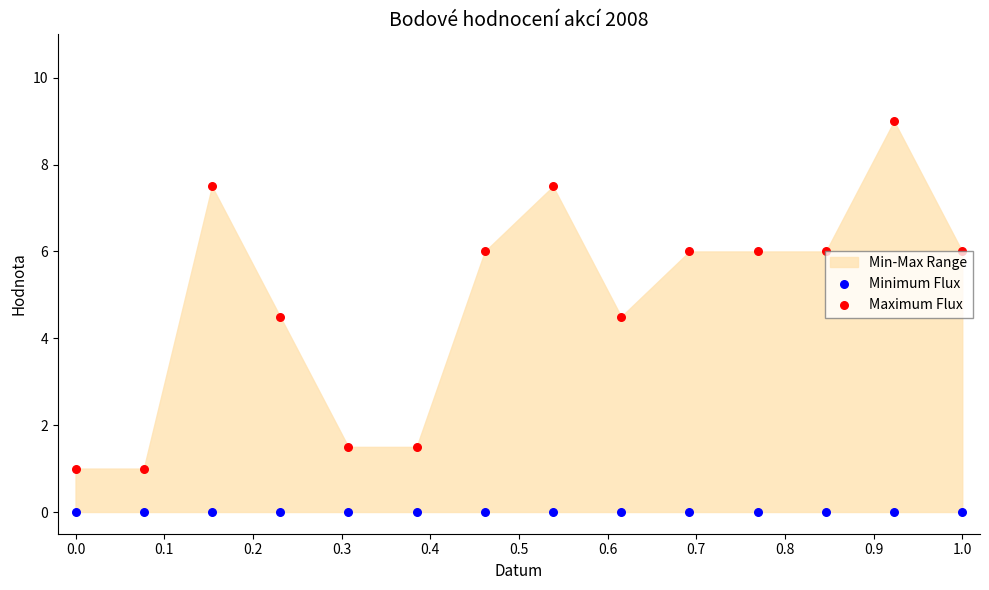

Which series reaches the minimum Y coordinate?

Minimum Flux